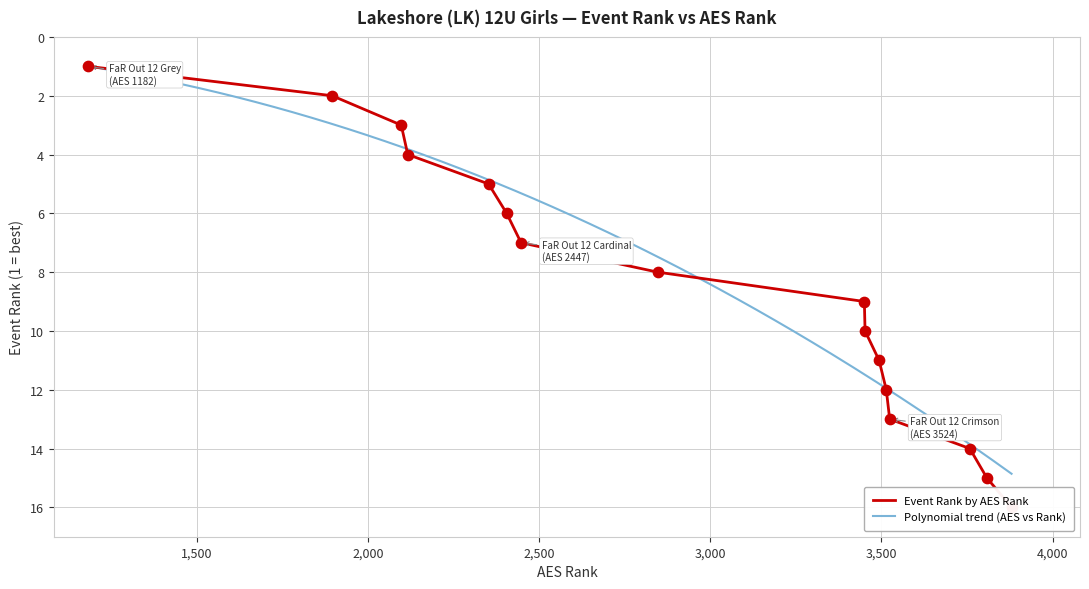

What is the minimum value for Polynomial trend (AES vs Rank)?

1.0